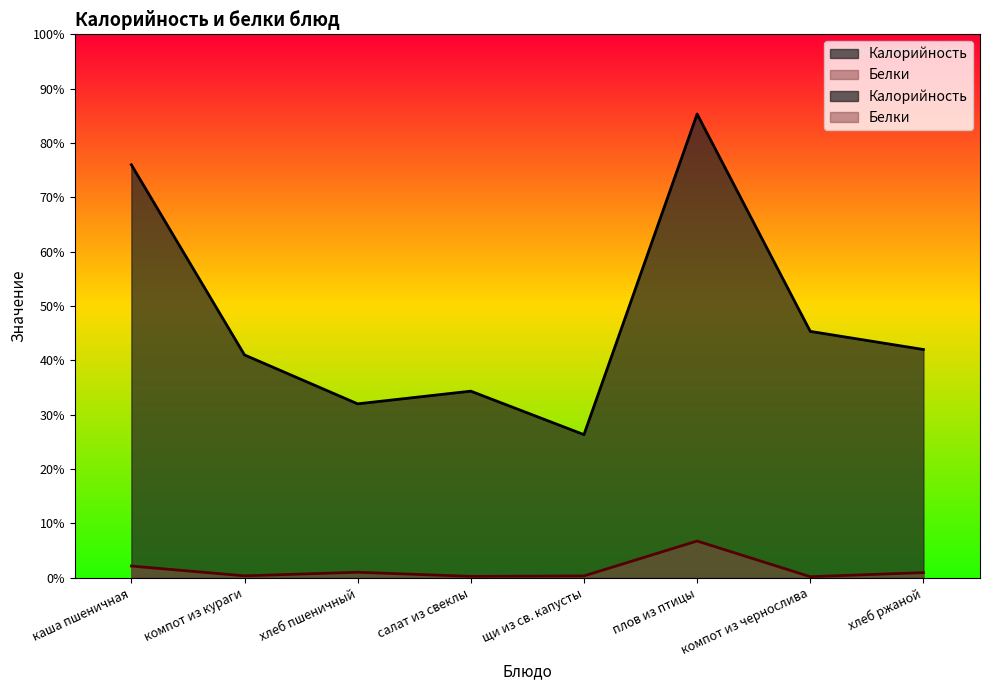

At which label does Калорийность reach its minimum?

щи из св. капусты